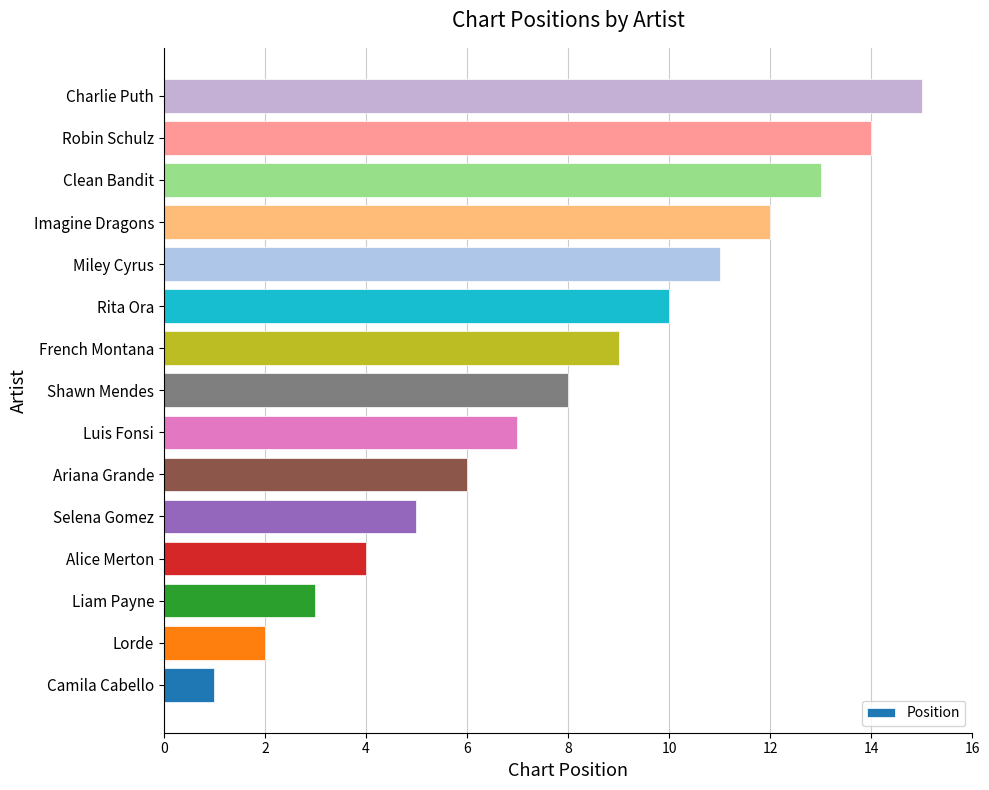

Does the chart contain any negative values?

No